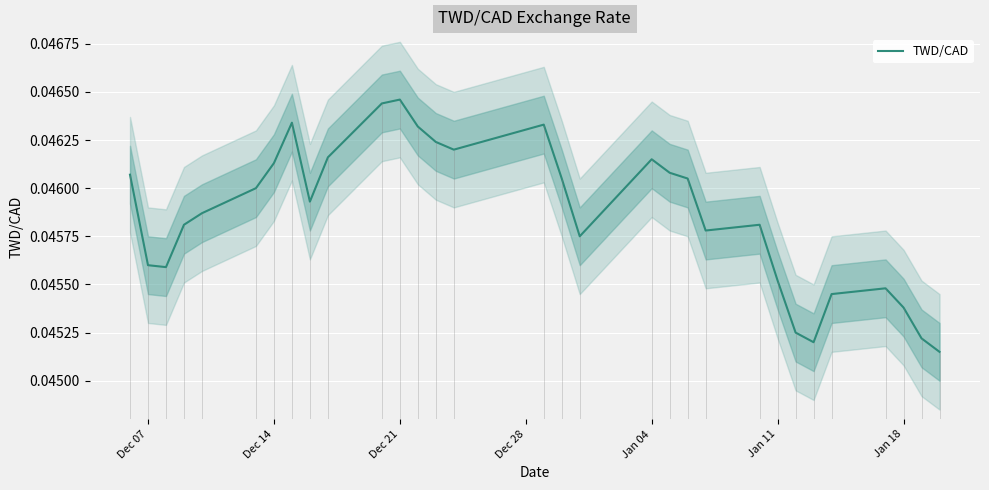

How many lines are shown in the chart?

1